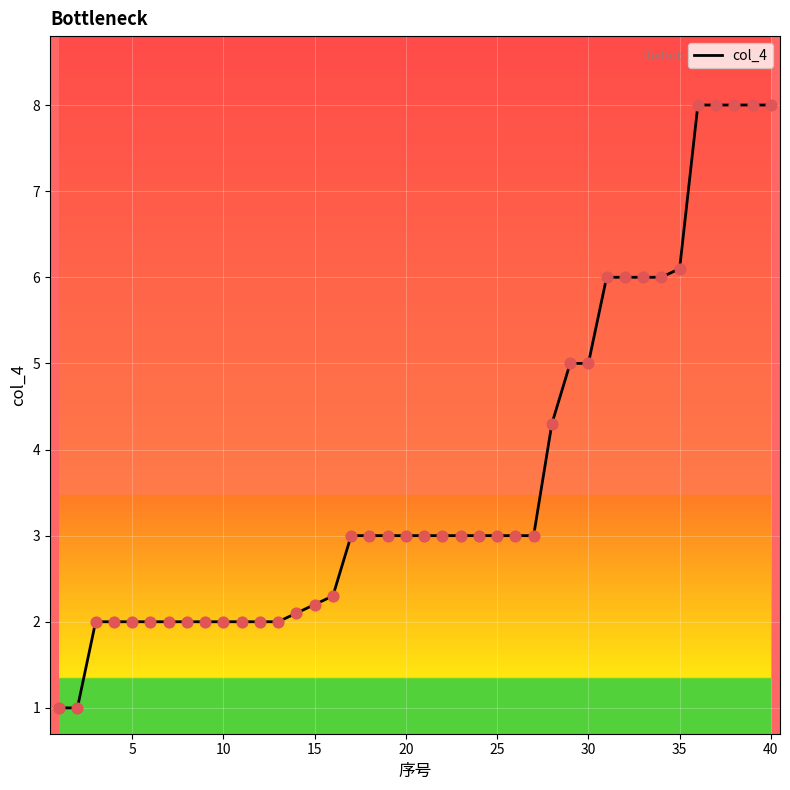

What is the difference between the maximum and minimum values?

7.0